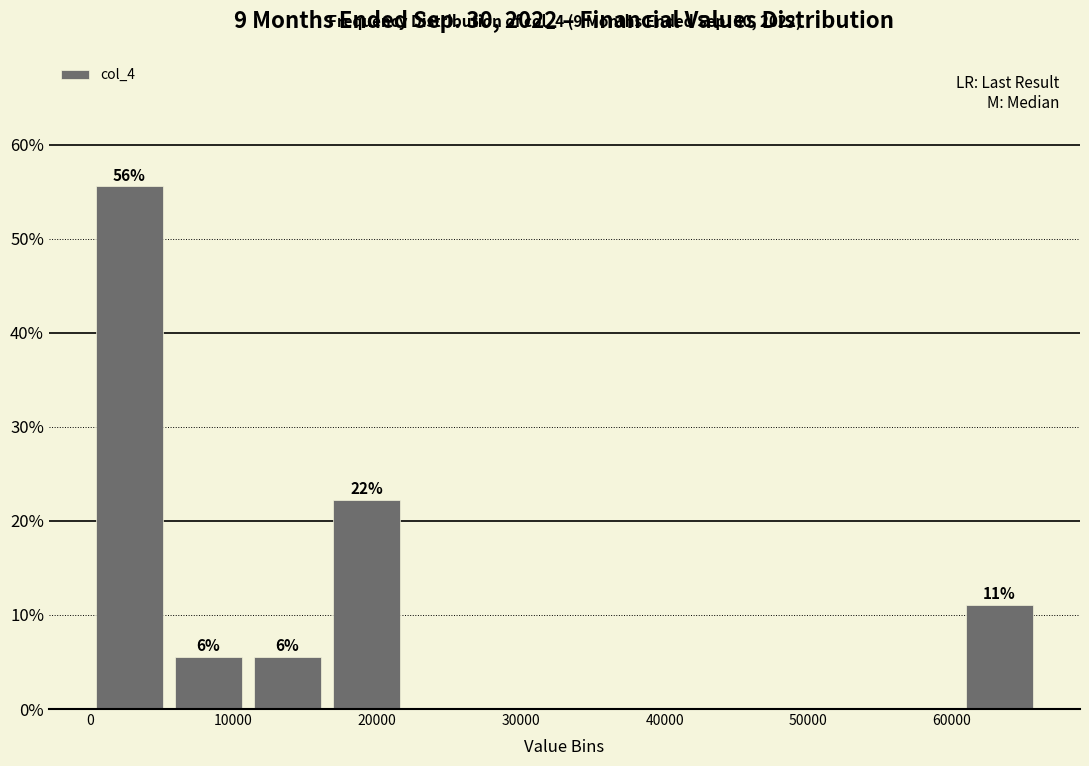

Which range on the x-axis has the tallest bar?

0 to 6000